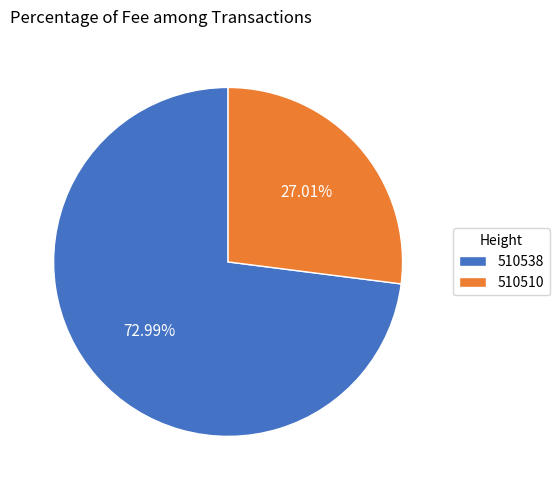

The 510538 slice represents 73% of the pie. True or false?

True